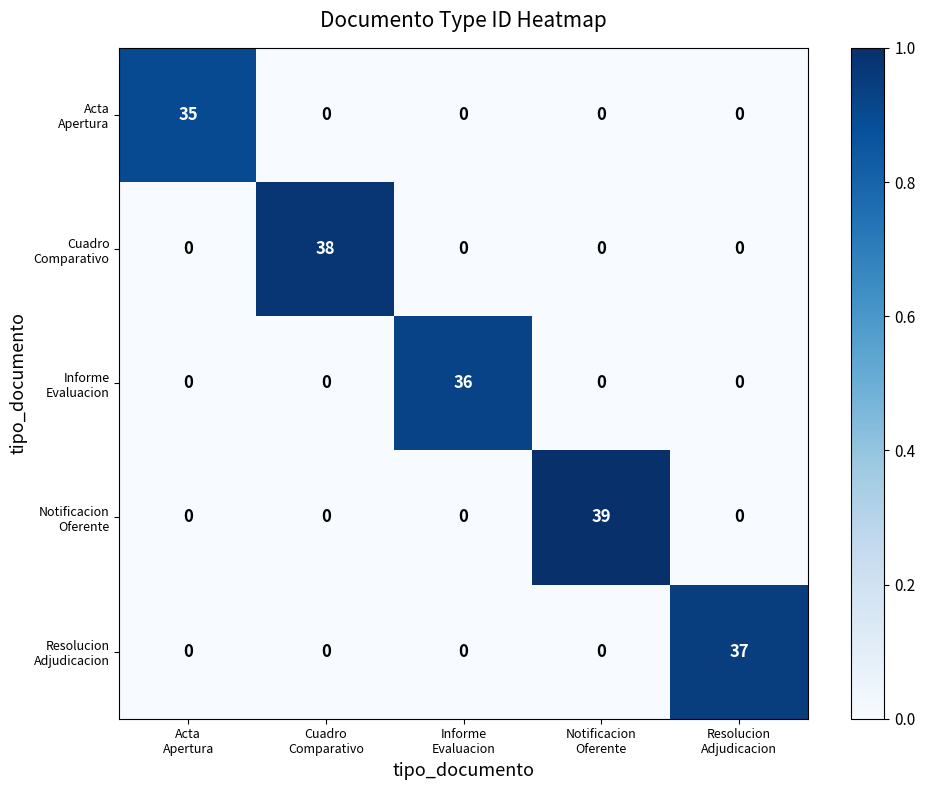

Which series has the widest spread of values?

Notificacion Oferente